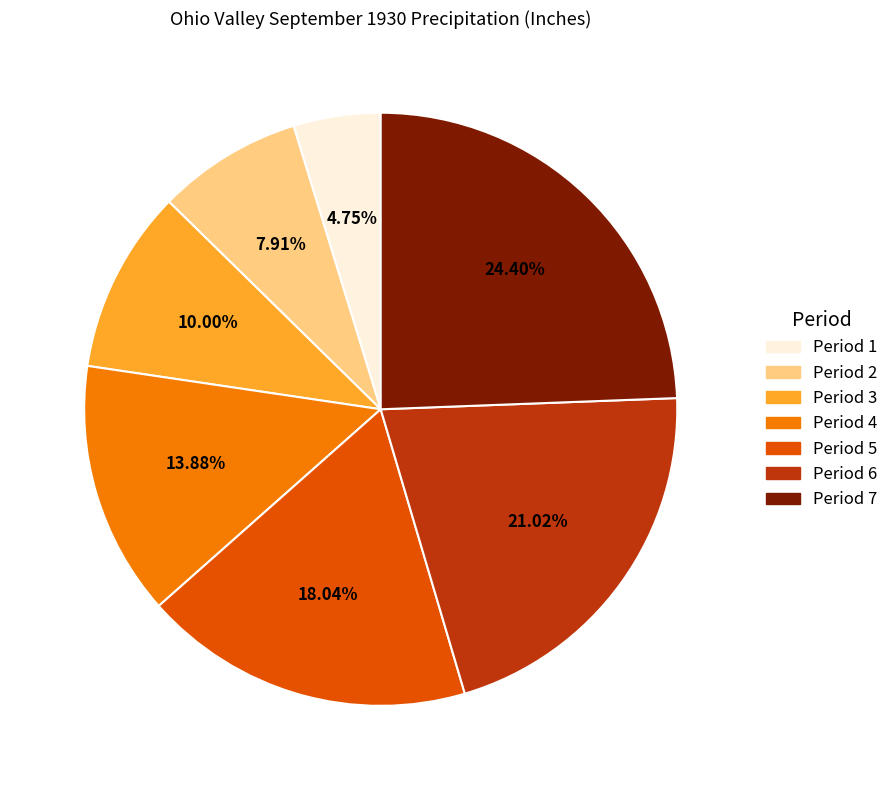

To the nearest percent, what portion does Period 5 represent?

18%